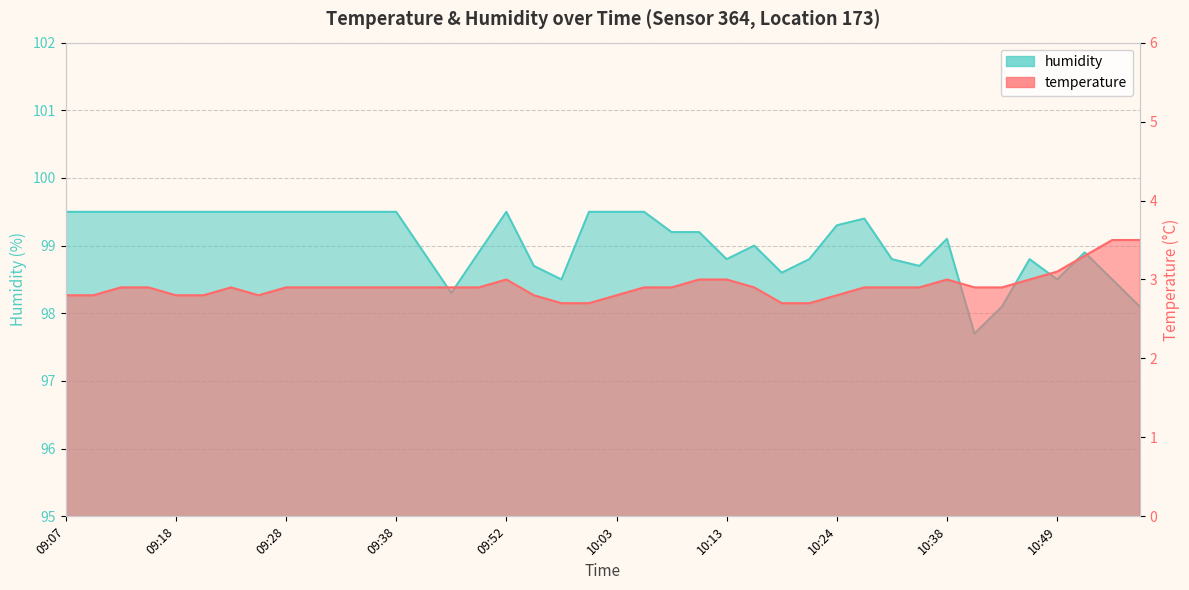

What position from the left is 09:52?

17